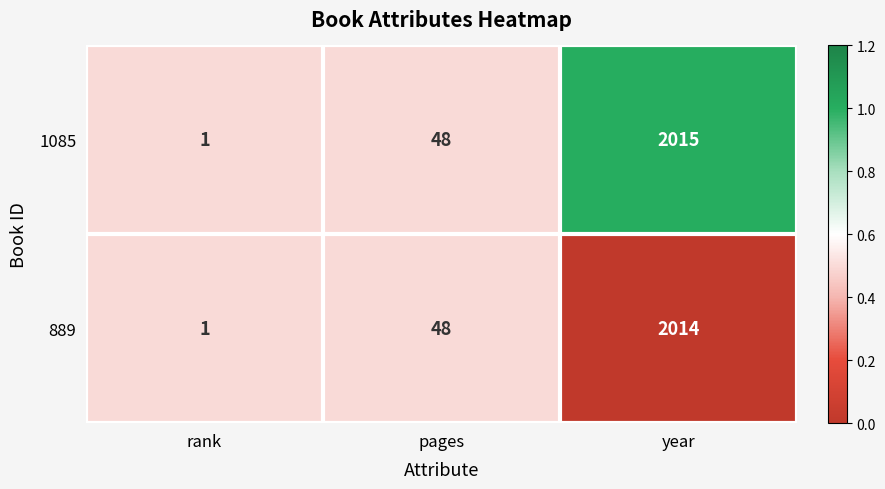

Between rank and year, which series saw the biggest shift?

1085